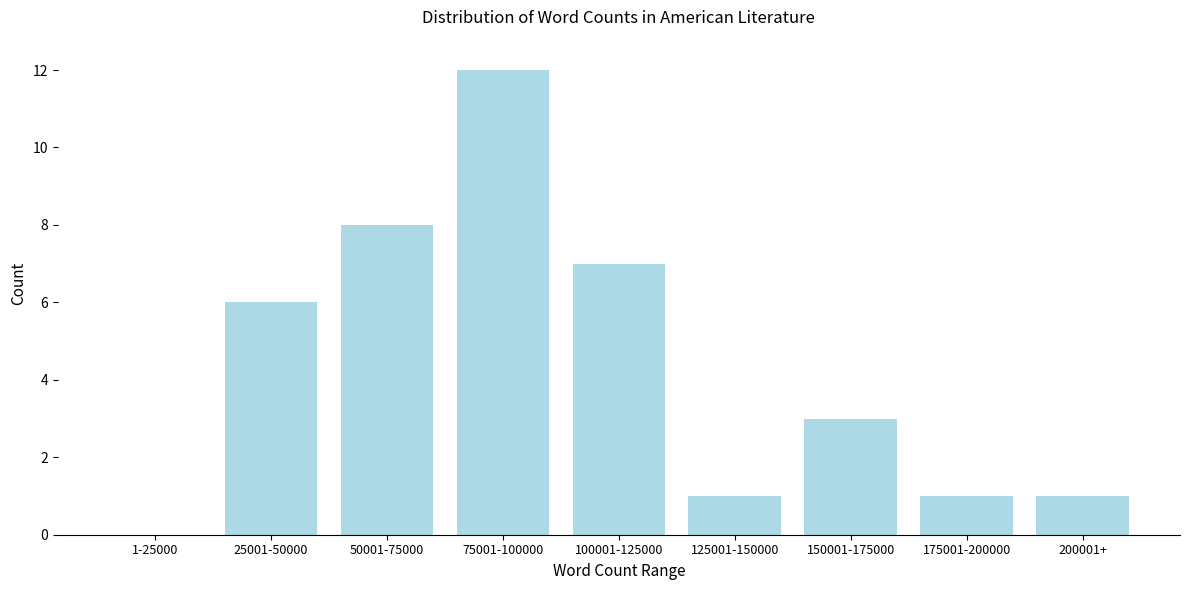

Reading left to right, extract all data points from this chart.

1-25000=0	25001-50000=6	50001-75000=8	75001-100000=12	100001-125000=7	125001-150000=1	150001-175000=3	175001-200000=1	200001+=1